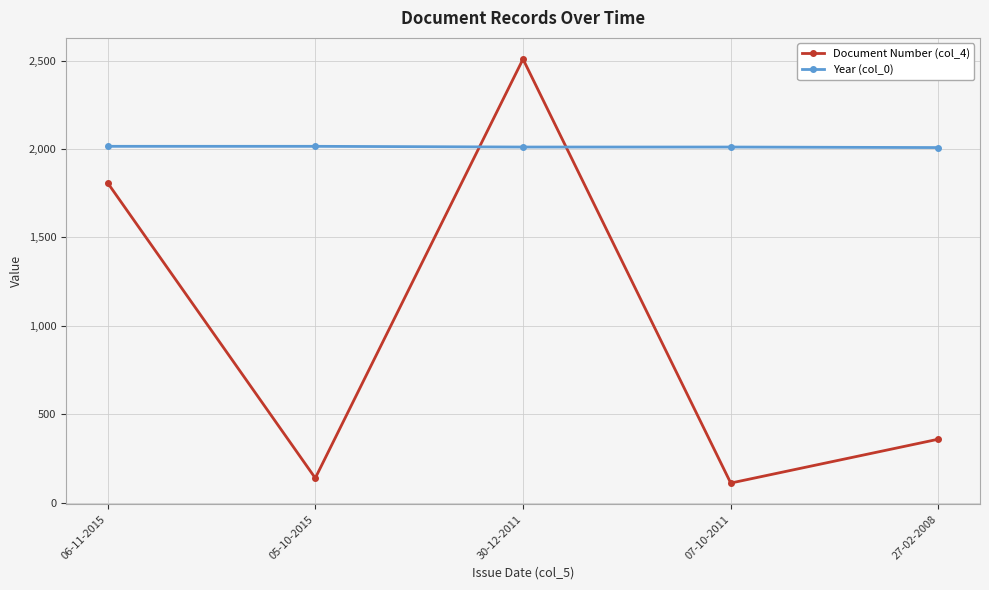

What is the minimum value shown in the chart?

112